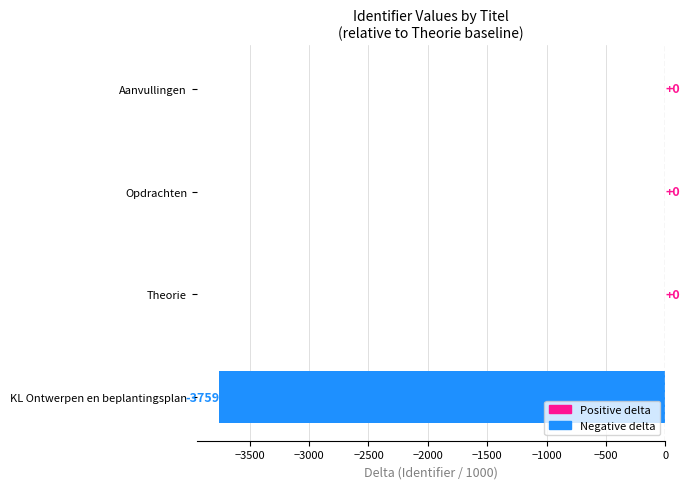

Between Opdrachten and KL Ontwerpen en beplantingsplan, which is larger?

Opdrachten